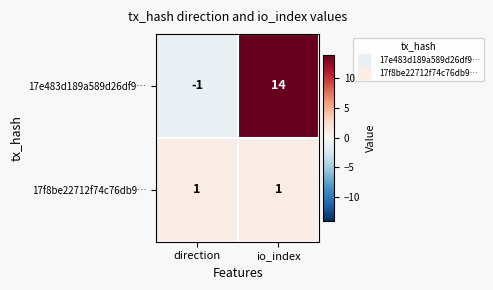

At which category is the sum across all series the highest?

io_index